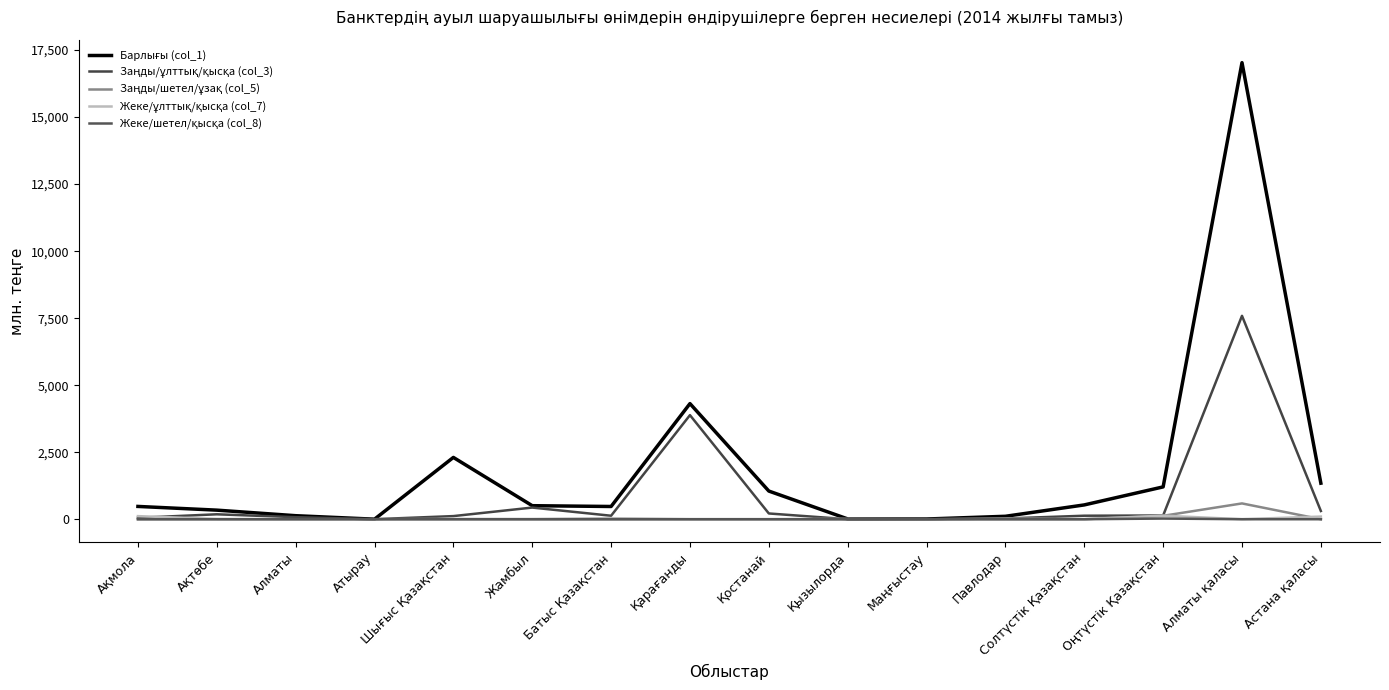

Is the value of Барлығы (col_1) at Солтүстік Қазақстан greater than the value of Жеке/шетел/қысқа (col_8) at Атырау?

Yes